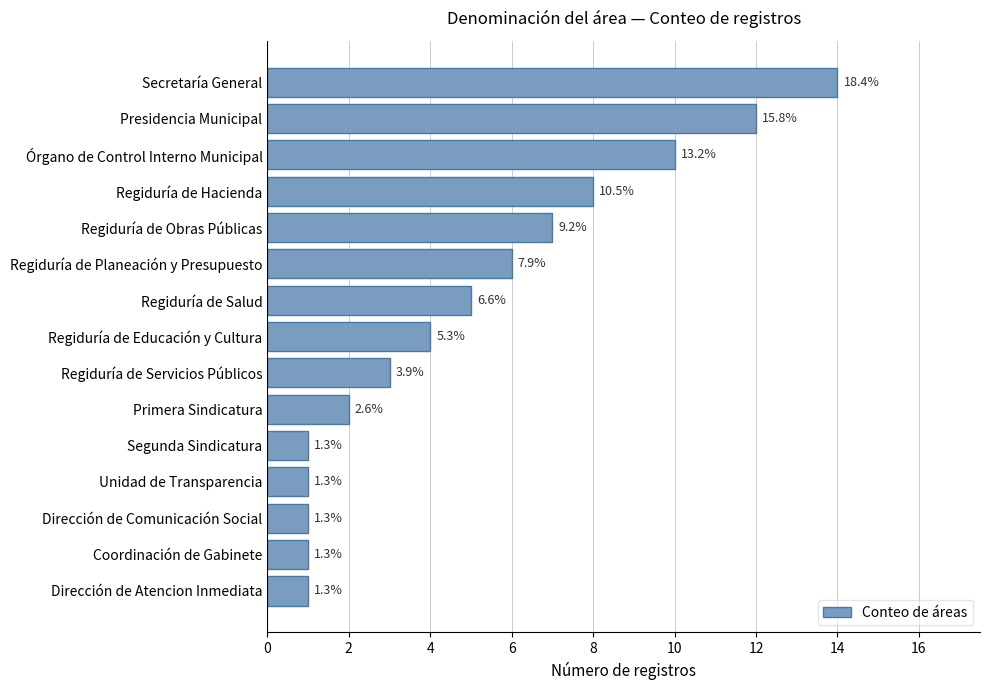

What is the difference between the maximum and second lowest values?

13